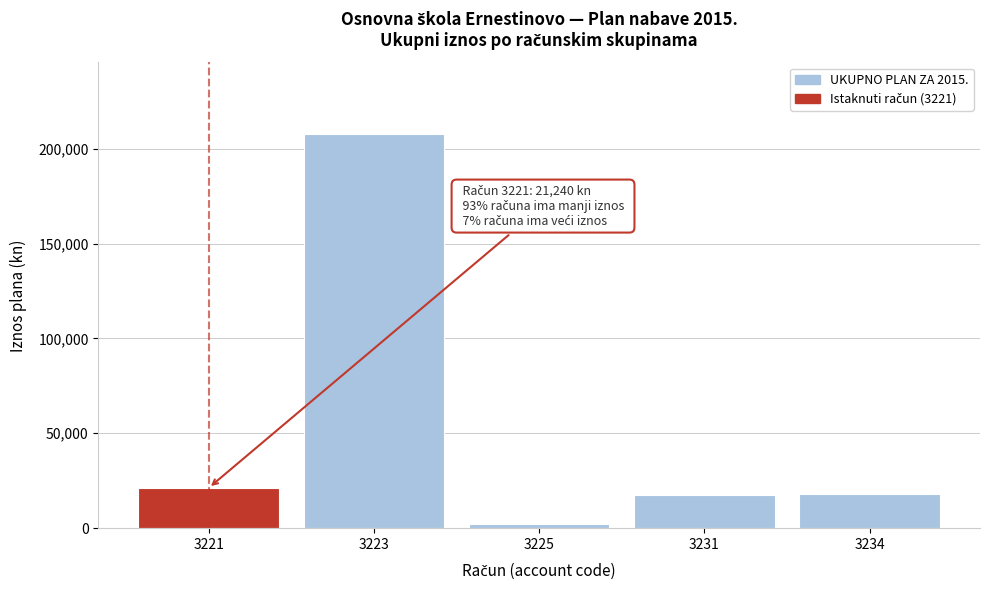

What is the difference between the maximum and second lowest values?

190695